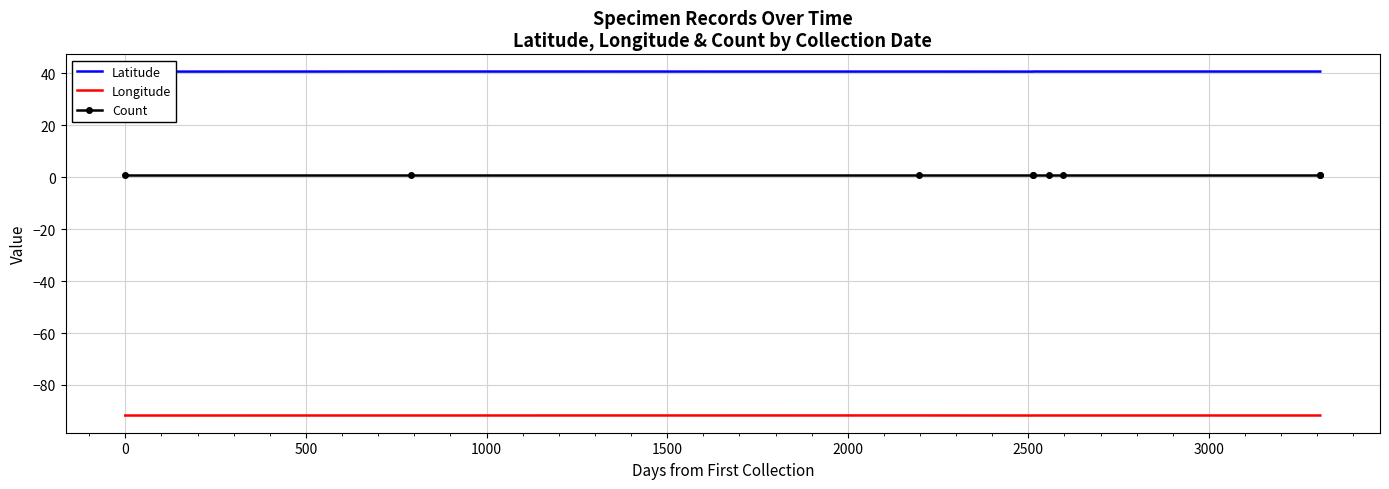

True or false: Count and Longitude cross at least once.

False